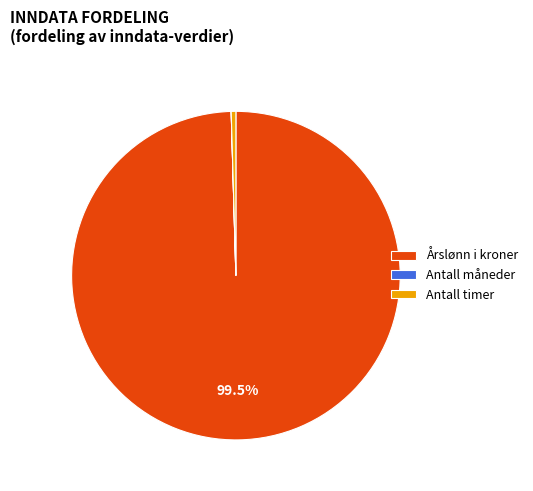

Does any single category account for the majority?

Yes